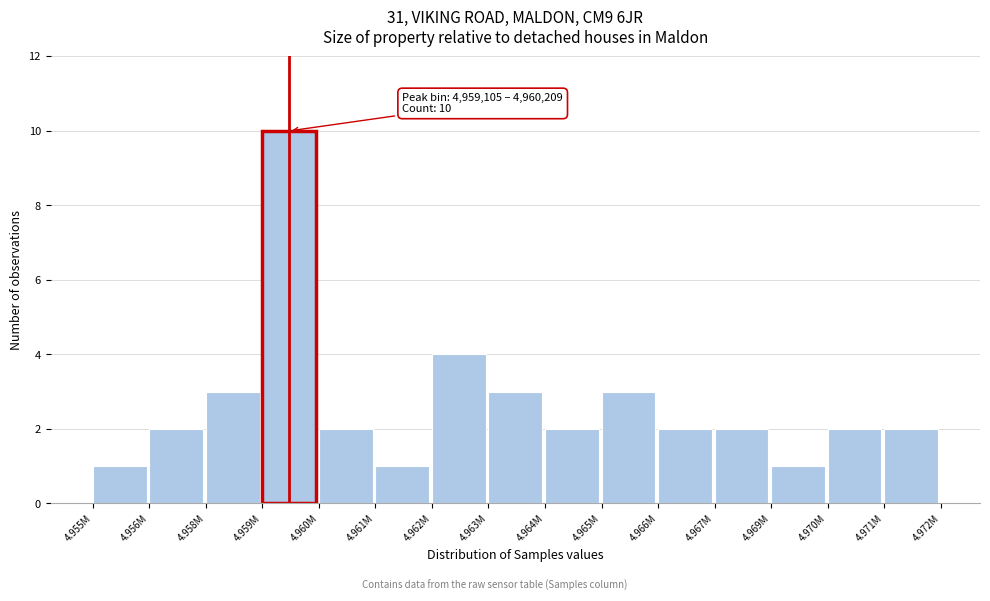

Reading left to right, extract all data points from this chart.

4.955M=1	4.956M=2	4.958M=3	4.959M=10	4.960M=2	4.961M=1	4.962M=4	4.963M=3	4.964M=2	4.965M=3	4.966M=2	4.967M=2	4.969M=1	4.970M=2	4.971M=2